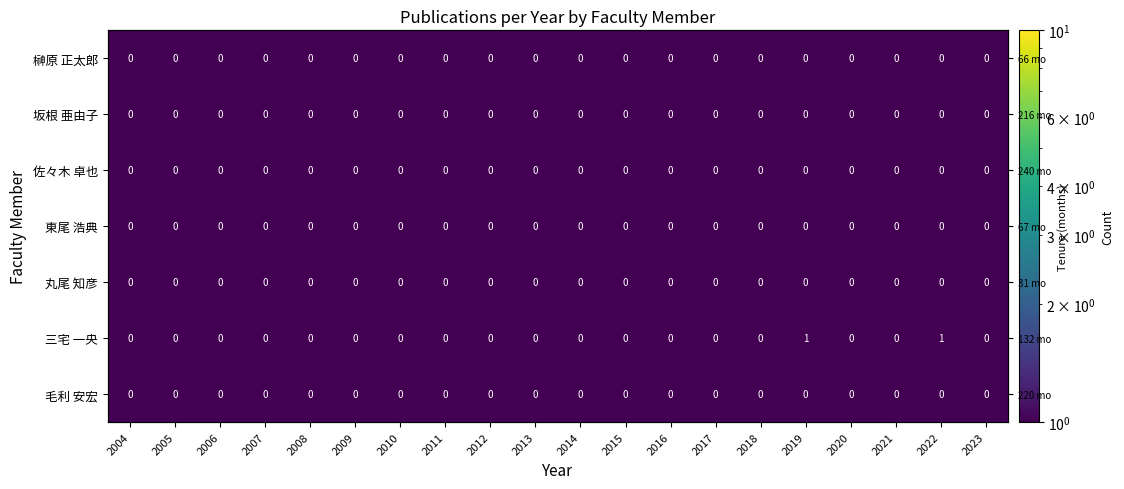

At 2017, list the series in order from largest to smallest.

榊原 正太郎, 坂根 亜由子, 佐々木 卓也, 東尾 浩典, 丸尾 知彦, 三宅 一央, 毛利 安宏